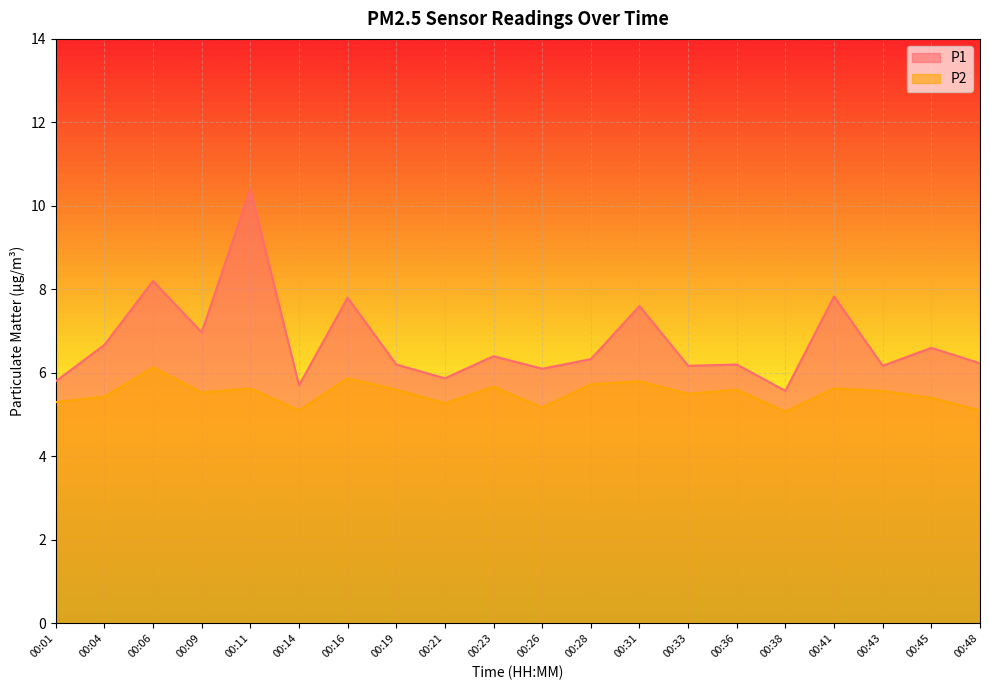

Which has a higher value, 00:43 or 00:21?

00:43